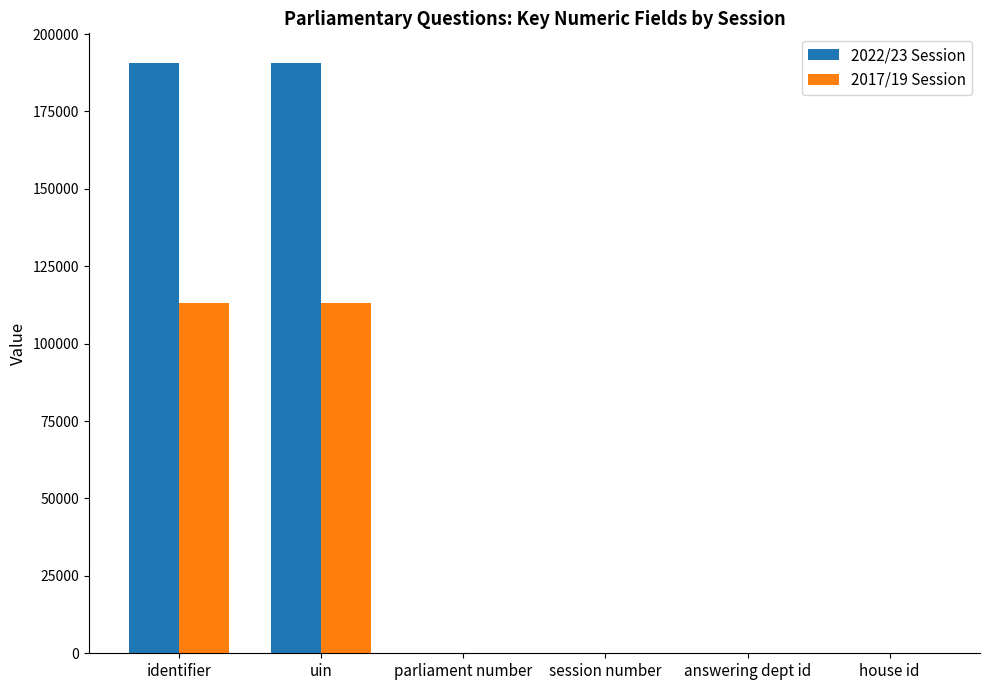

Count the number of categories in the chart.

6